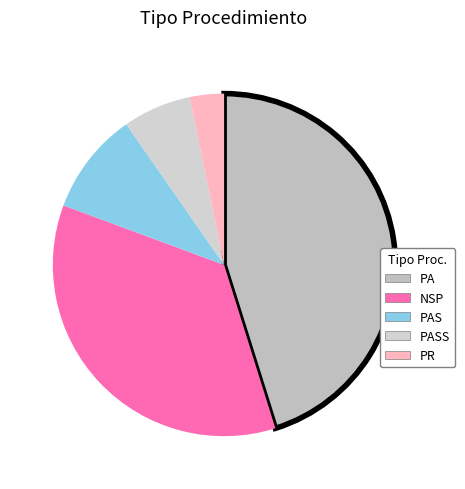

What is the smallest slice in the pie chart?

PR